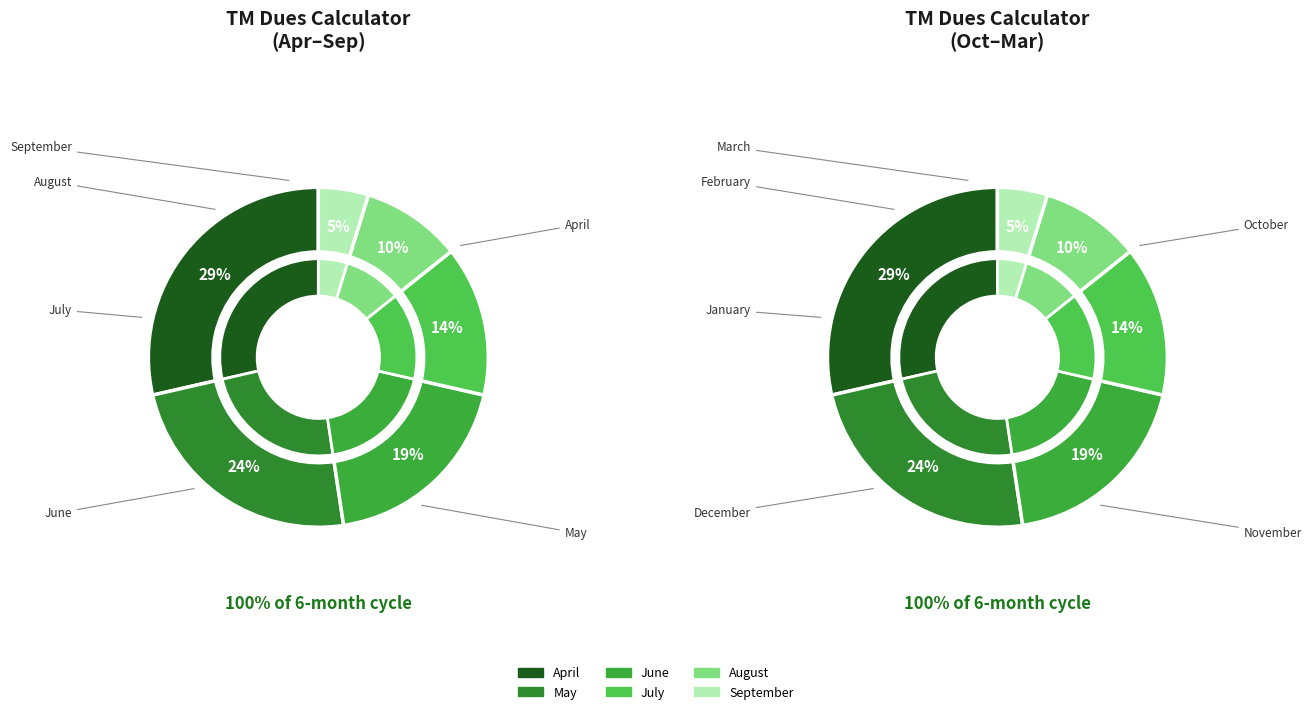

What is the smallest slice in the pie chart?

September